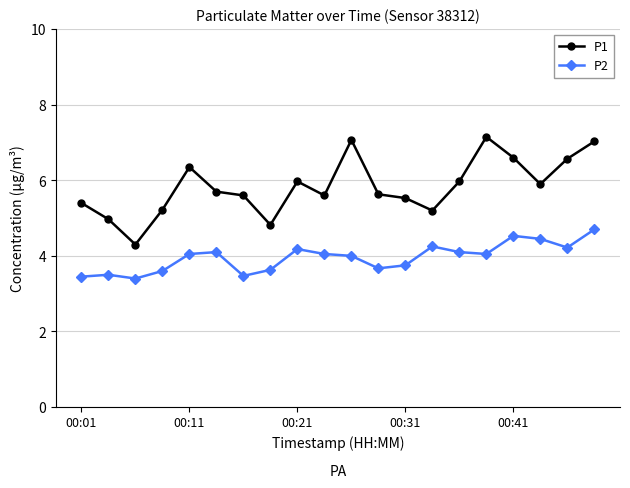

True or false: P1 and P2 cross at least once.

False